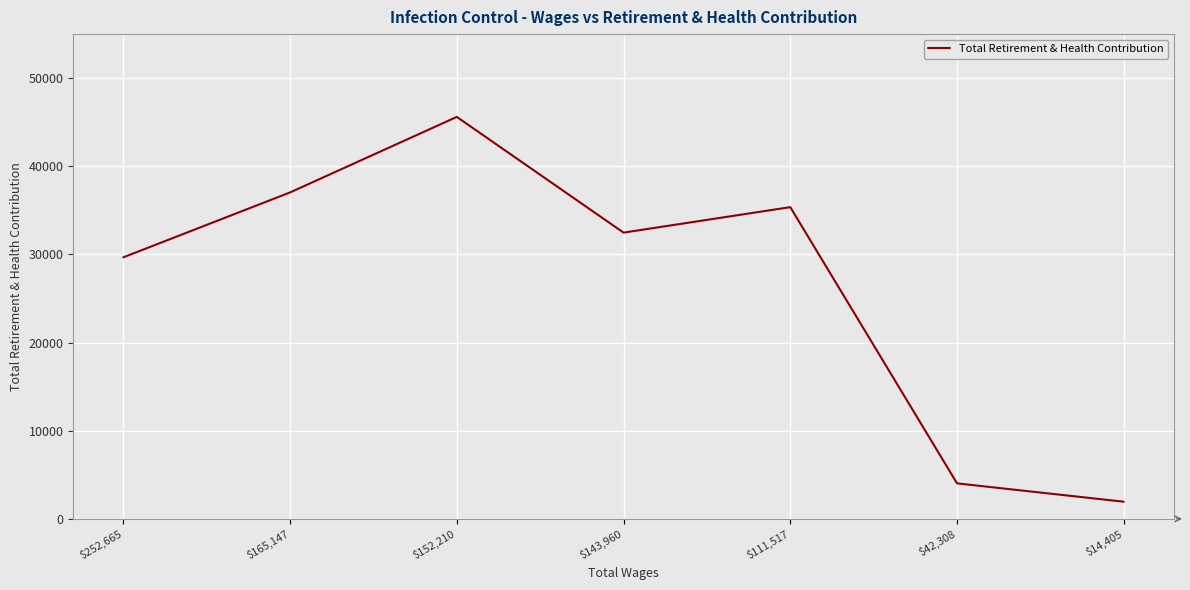

What is the difference between the maximum and minimum values?

43662